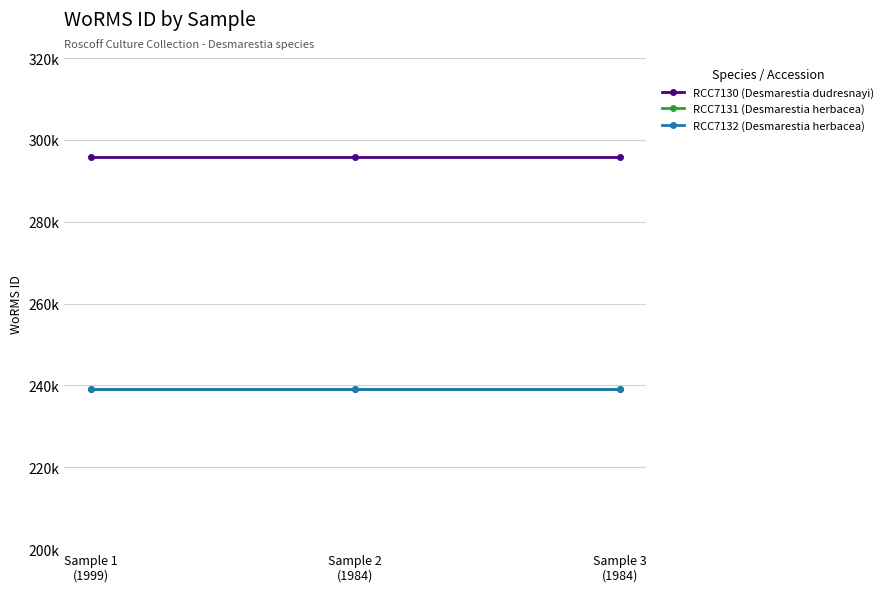

Between Sample 1
(1999) and Sample 2
(1984), which series saw the biggest shift?

RCC7130 (Desmarestia dudresnayi)